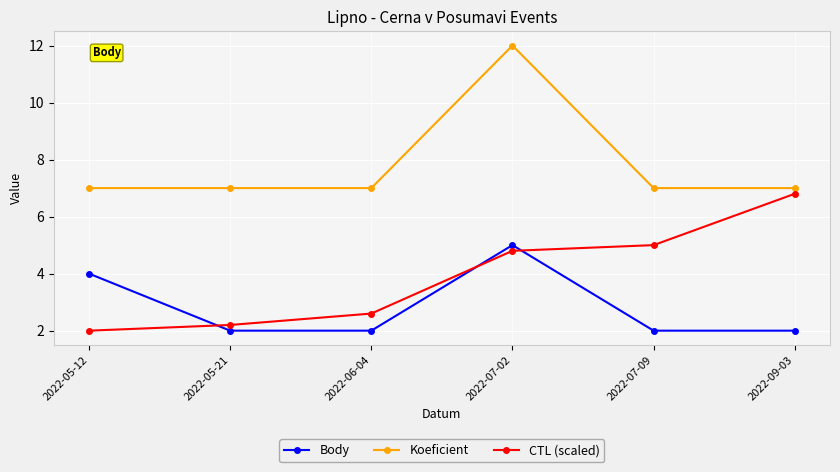

Which label corresponds to the largest value in the chart?

2022-07-02